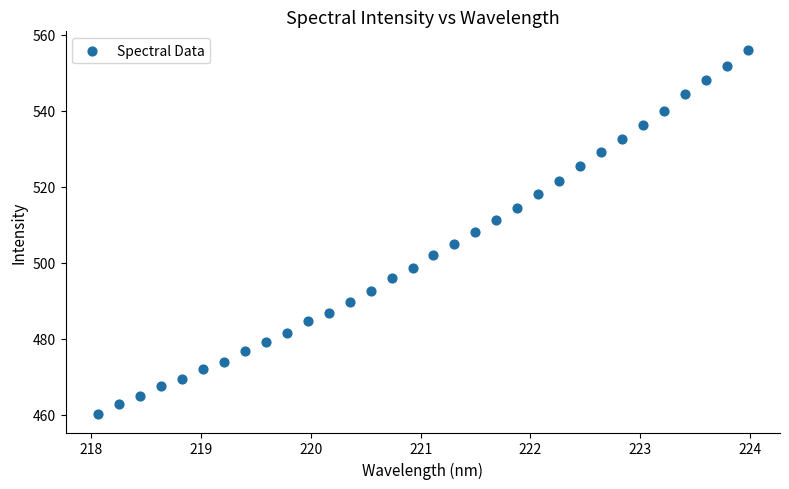

What is the range of X values (max minus min)?

5.9